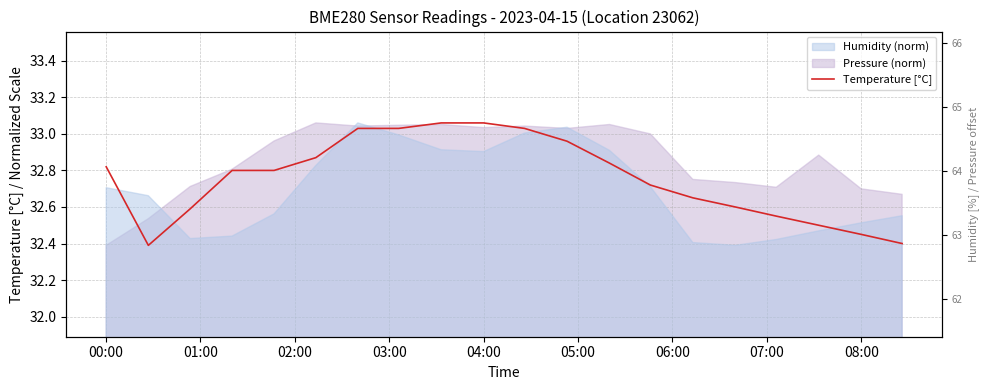

What is the change in value from 01:00 to 03:00?

+0.4